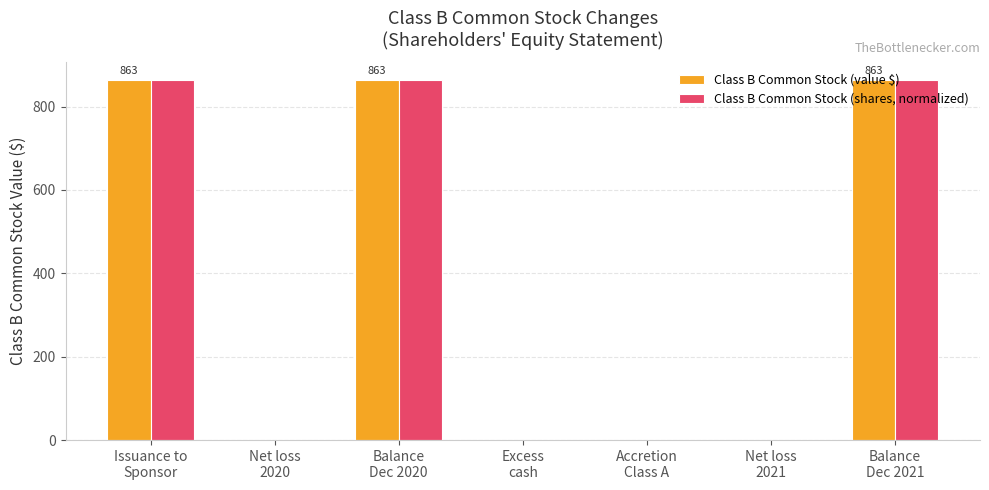

What is the sum of all Class B Common Stock (shares, normalized) values?

2589